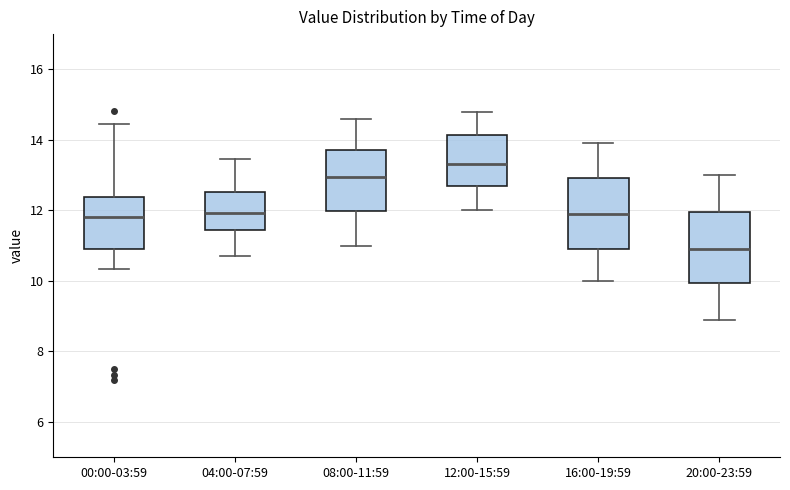

Reading left to right, transcribe this box plot: for each box, give where its median line is, the range the box spans, and where its two whiskers end, as read against the y-axis. The values are not printed on the chart, so give them approximately, as read against the axis.

00:00-03:59: median 11.8, box 11.0 to 12.4, whiskers 10.4 to 14.4
04:00-07:59: median 12.0, box 11.4 to 12.6, whiskers 10.8 to 13.4
08:00-11:59: median 13.0, box 12.0 to 13.8, whiskers 11.0 to 14.6
12:00-15:59: median 13.4, box 12.6 to 14.2, whiskers 12.0 to 14.8
16:00-19:59: median 12.0, box 11.0 to 13.0, whiskers 10.0 to 14.0
20:00-23:59: median 11.0, box 10.0 to 12.0, whiskers 9.0 to 13.0